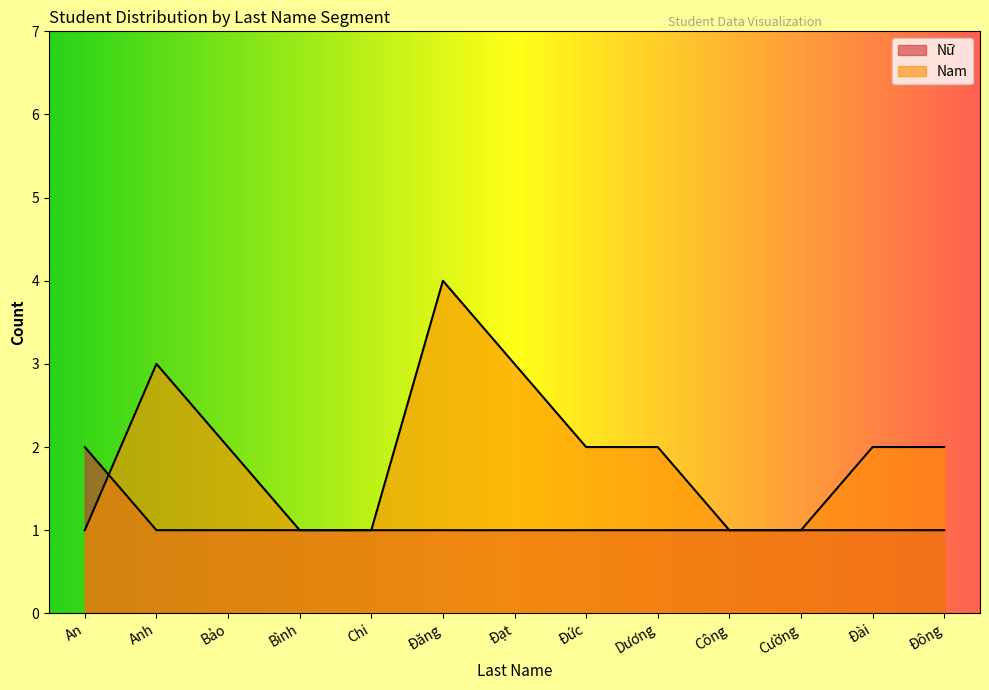

What is the label of the 8th point from the left?

Đức